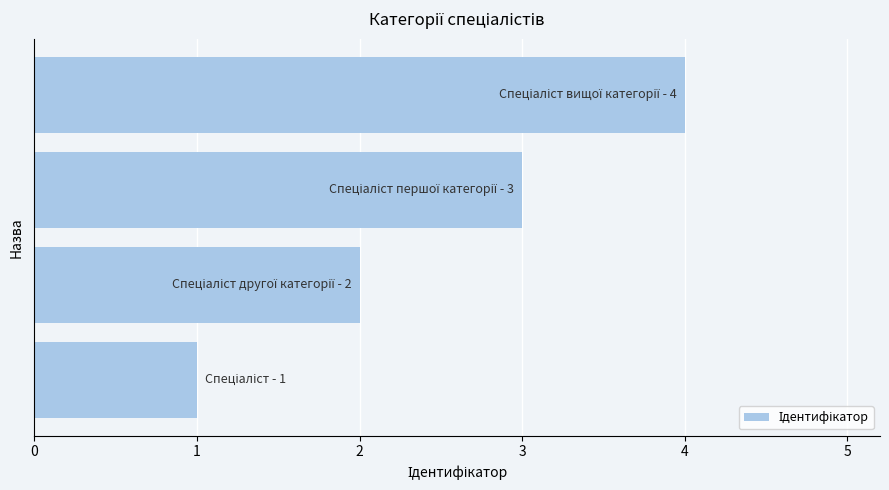

What is the sum of all values?

10